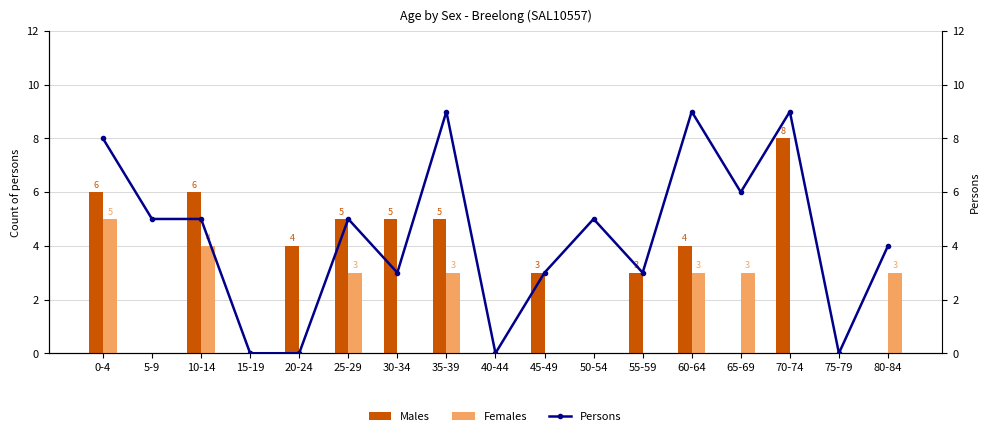

At how many categories does at least one series exceed 2?

14